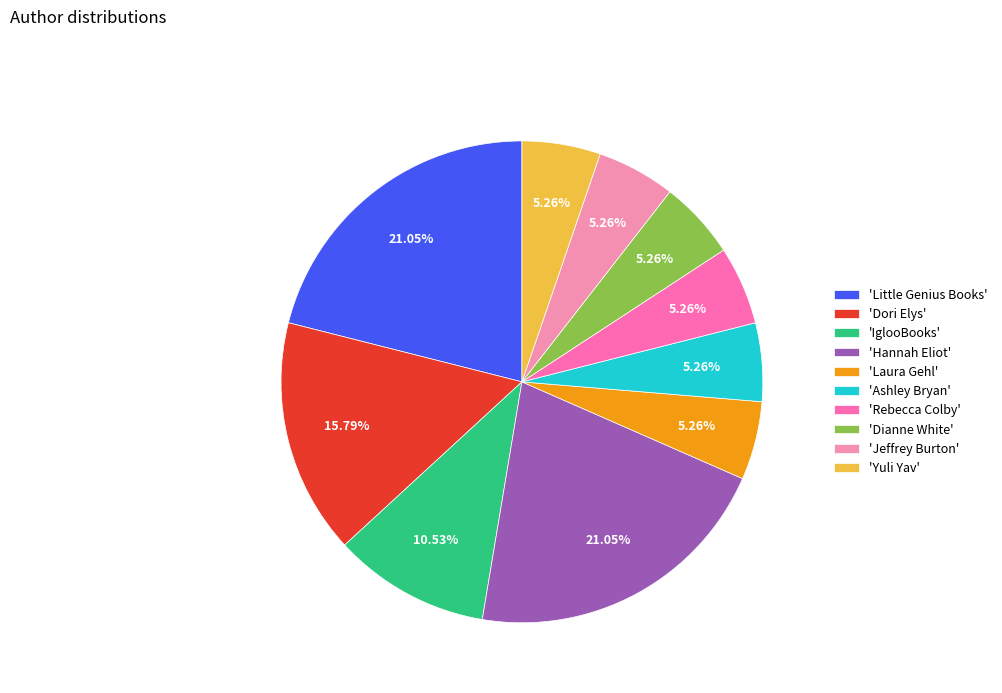

Count the number of slices in the pie.

10